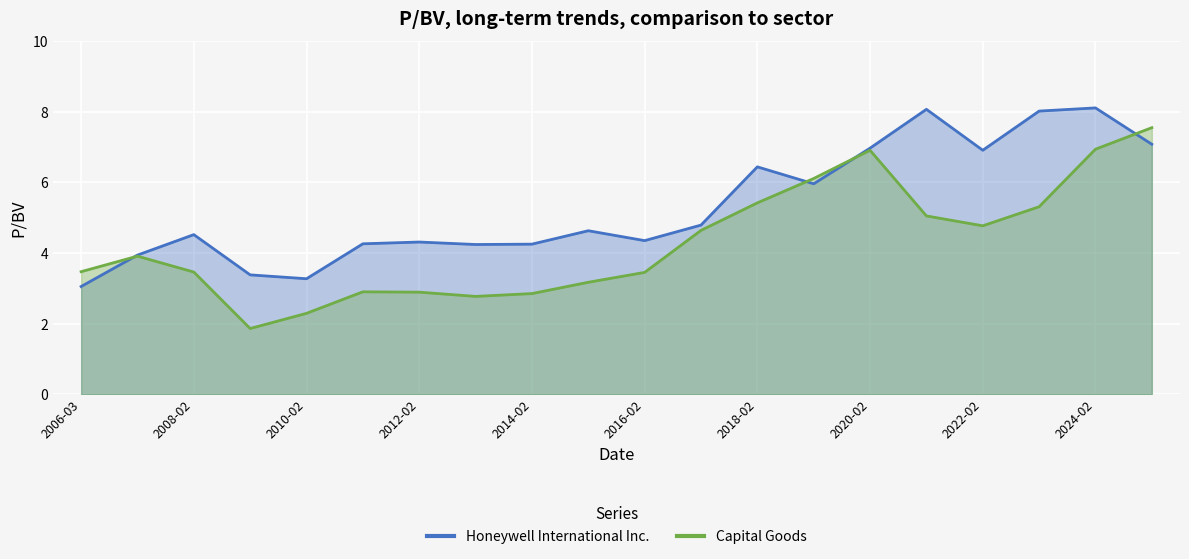

What is the difference between the maximum and minimum values in the Capital Goods series?

5.7